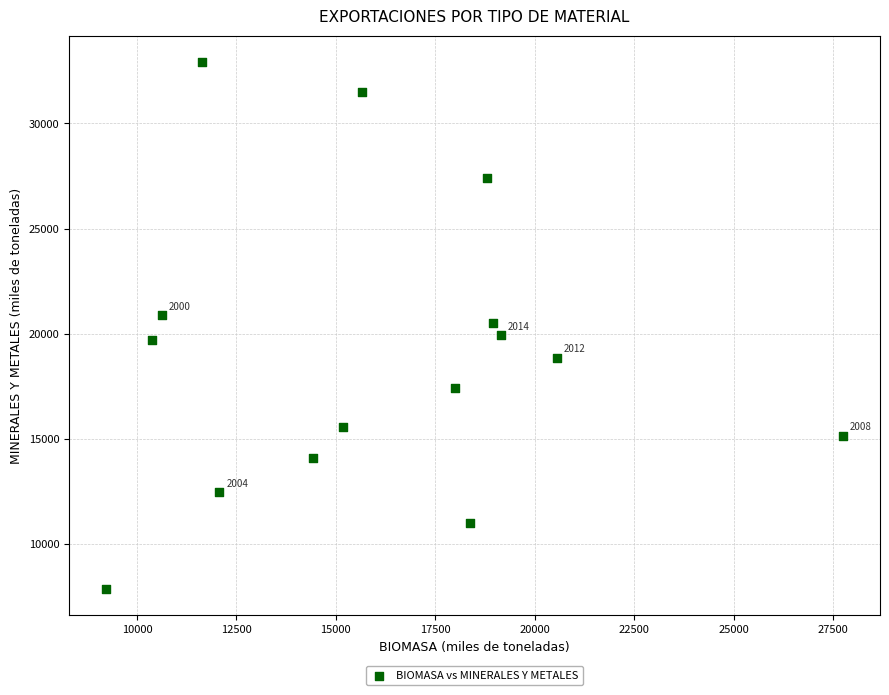

What is the range of X values (max minus min)?

18526.3